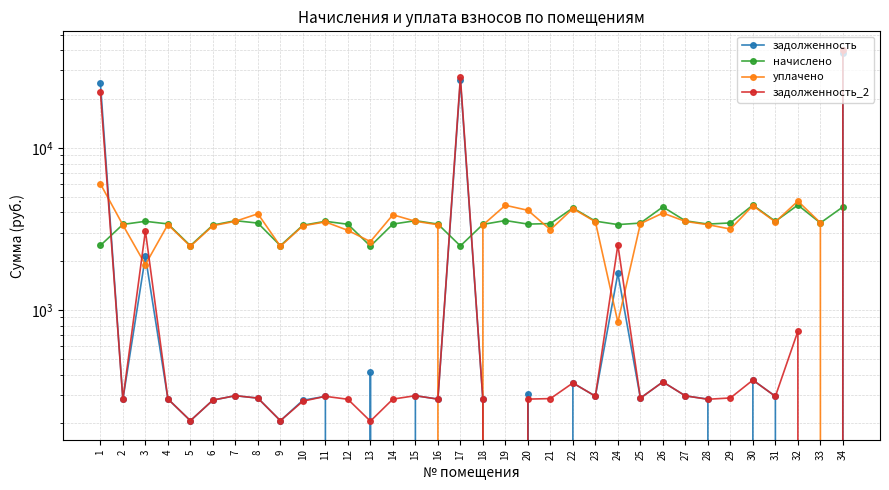

Is it true that задолженность_2 equals 444.9 at 25?

False